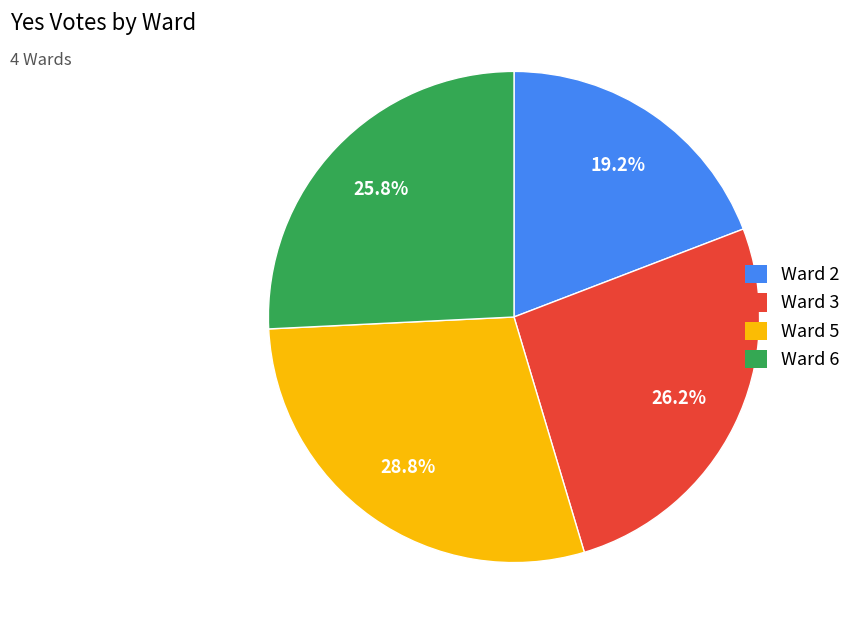

Is it true that Ward 5 is 15% of the pie?

False